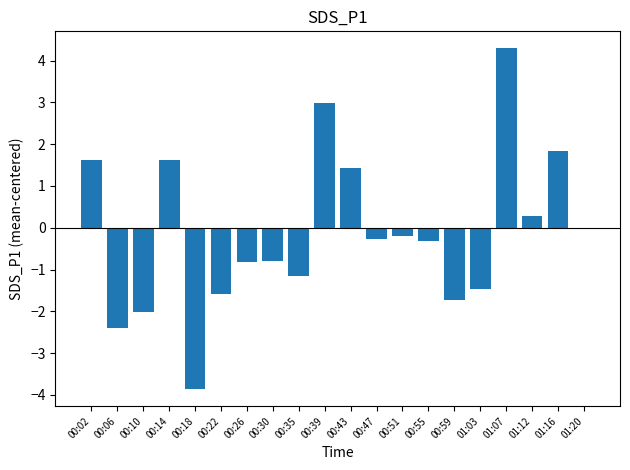

At which label does the data first exceed 0?

00:02